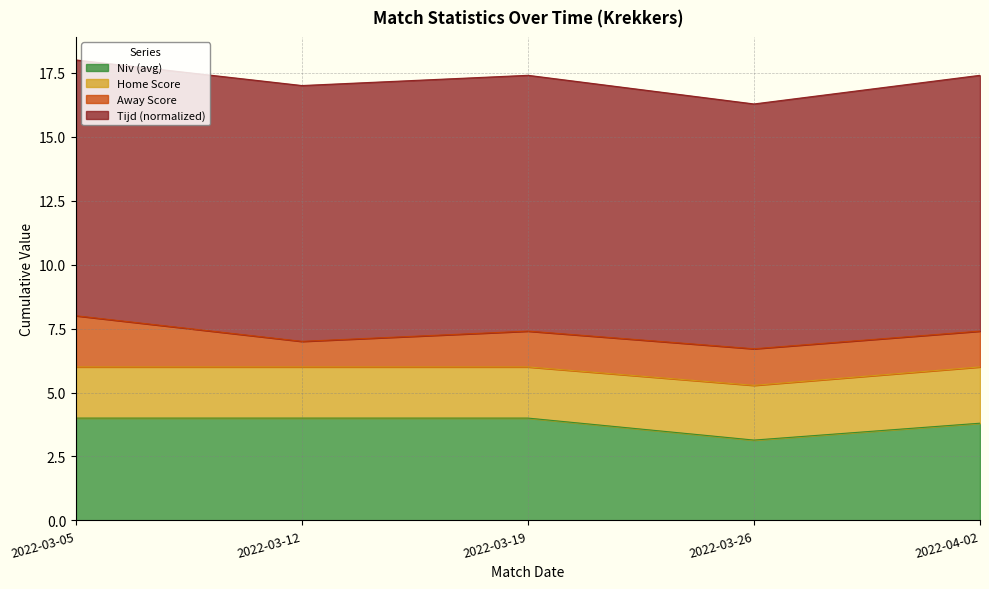

True or false: Tijd (normalized) and Niv (avg) intersect in this chart.

False